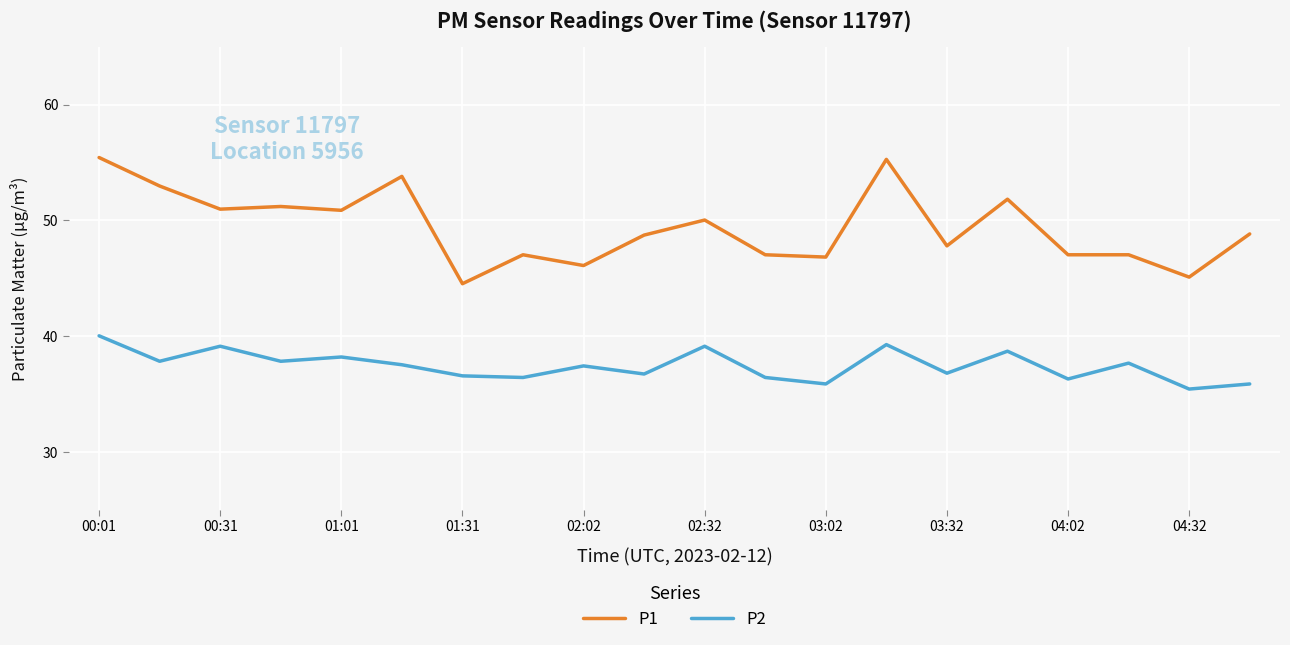

True or false: P2 and P1 intersect in this chart.

False